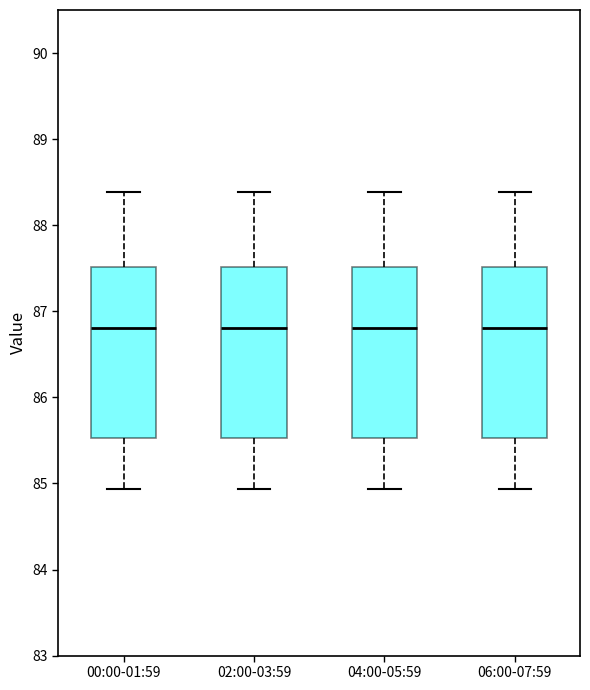

Where is the upper edge of the box for 06:00-07:59 on the y-axis? The values are not printed on the chart, so give them approximately, as read against the axis.

87.5